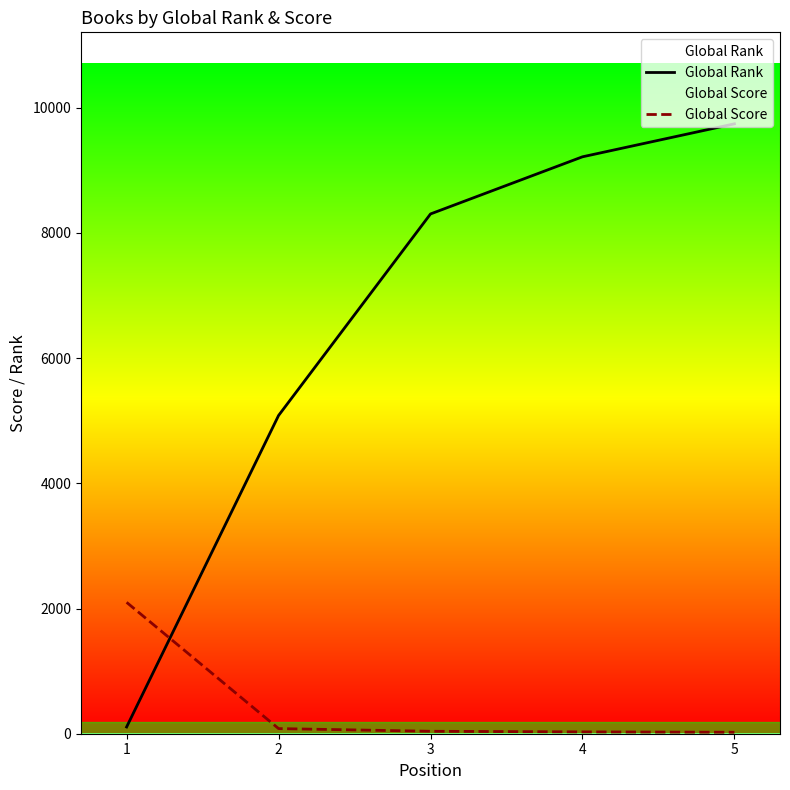

List the series in order of their overall mean, lowest first.

Global Score, Global Rank